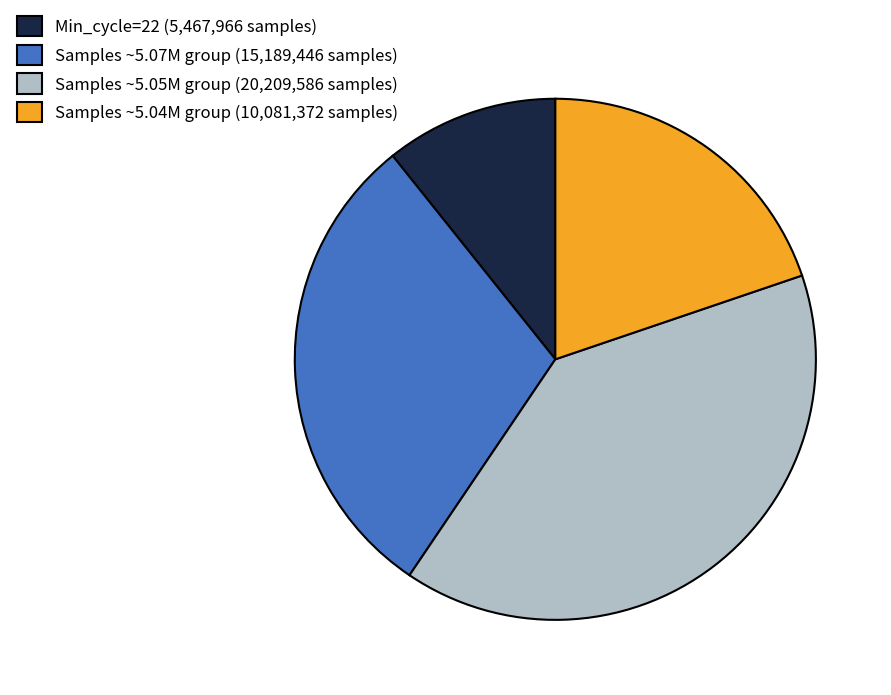

How many slices are in this pie chart?

4